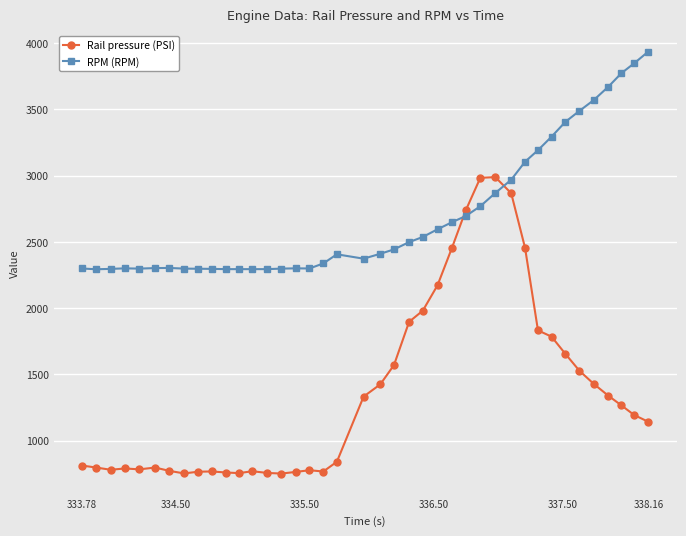

In Rail pressure (PSI), how many points are higher than both neighbors (excluding endpoints)?

6